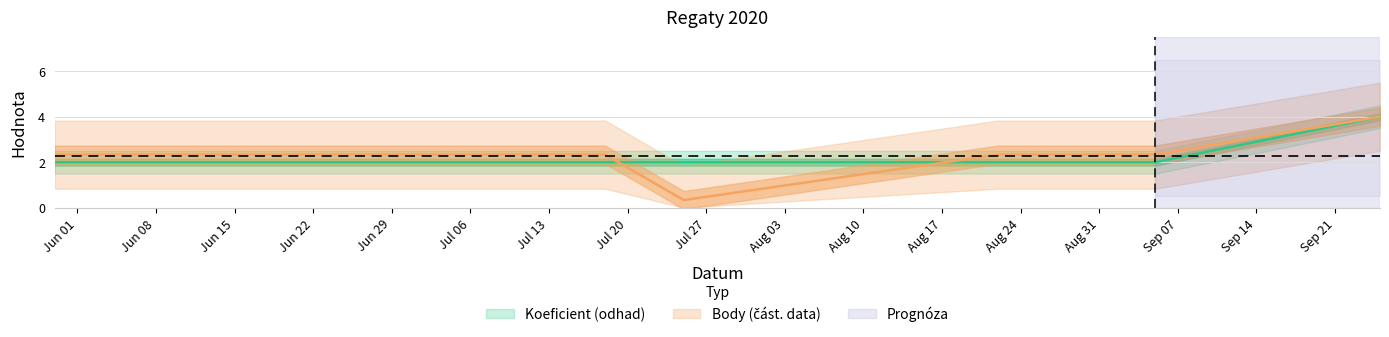

What is the approximate value of Body at Jun 15?

2.3